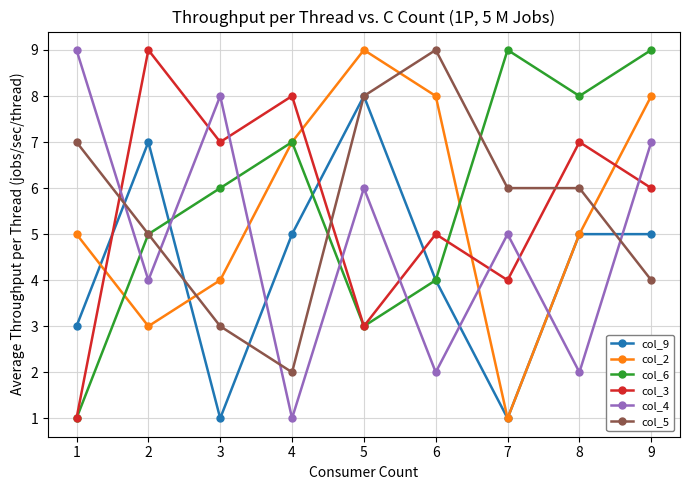

Between 2 and 3, which series saw the biggest shift?

col_9